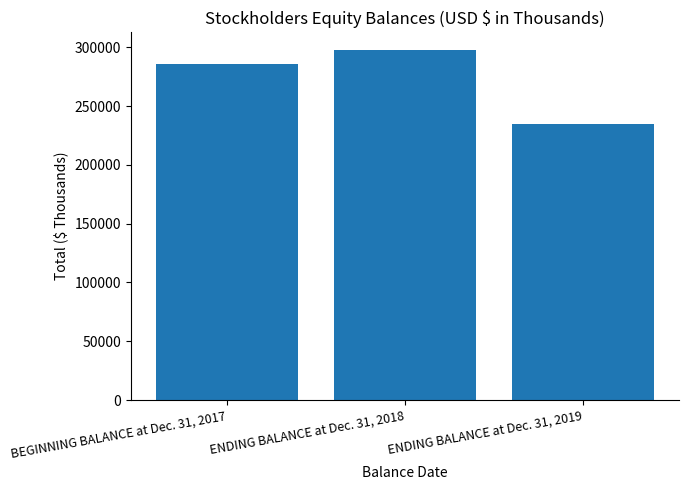

What is the change in value from BEGINNING BALANCE at Dec. 31, 2017 to ENDING BALANCE at Dec. 31, 2019?

-51049